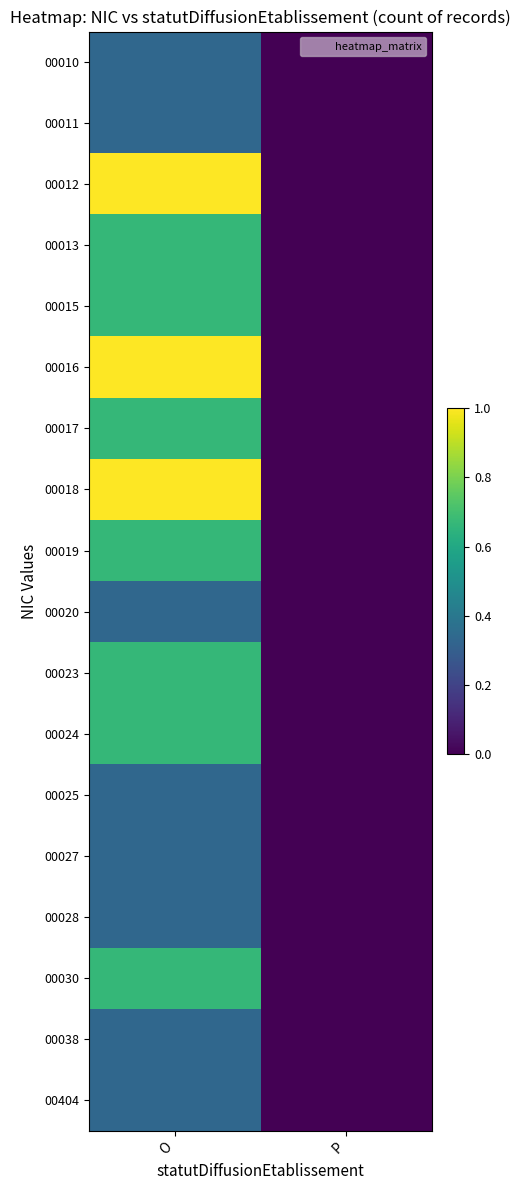

What is the difference between the highest and lowest values at O?

0.7